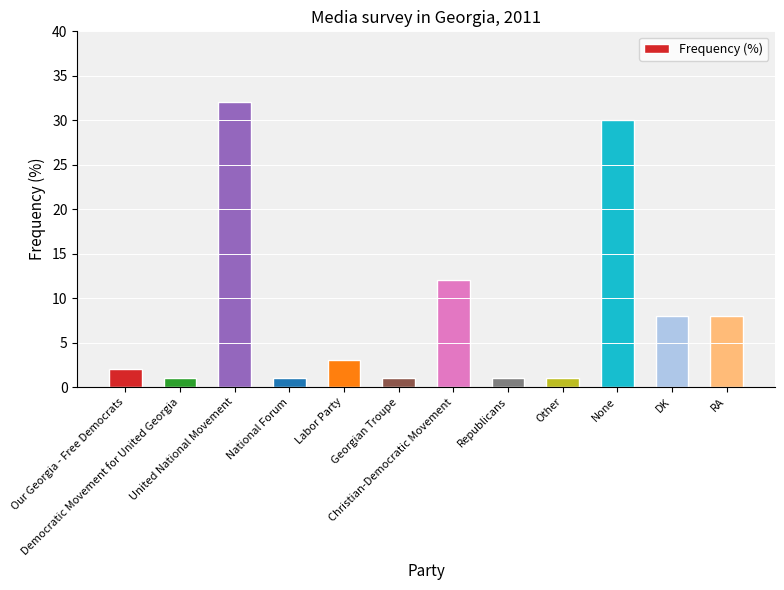

Are the bars grouped side by side (vs. stacked)?

No